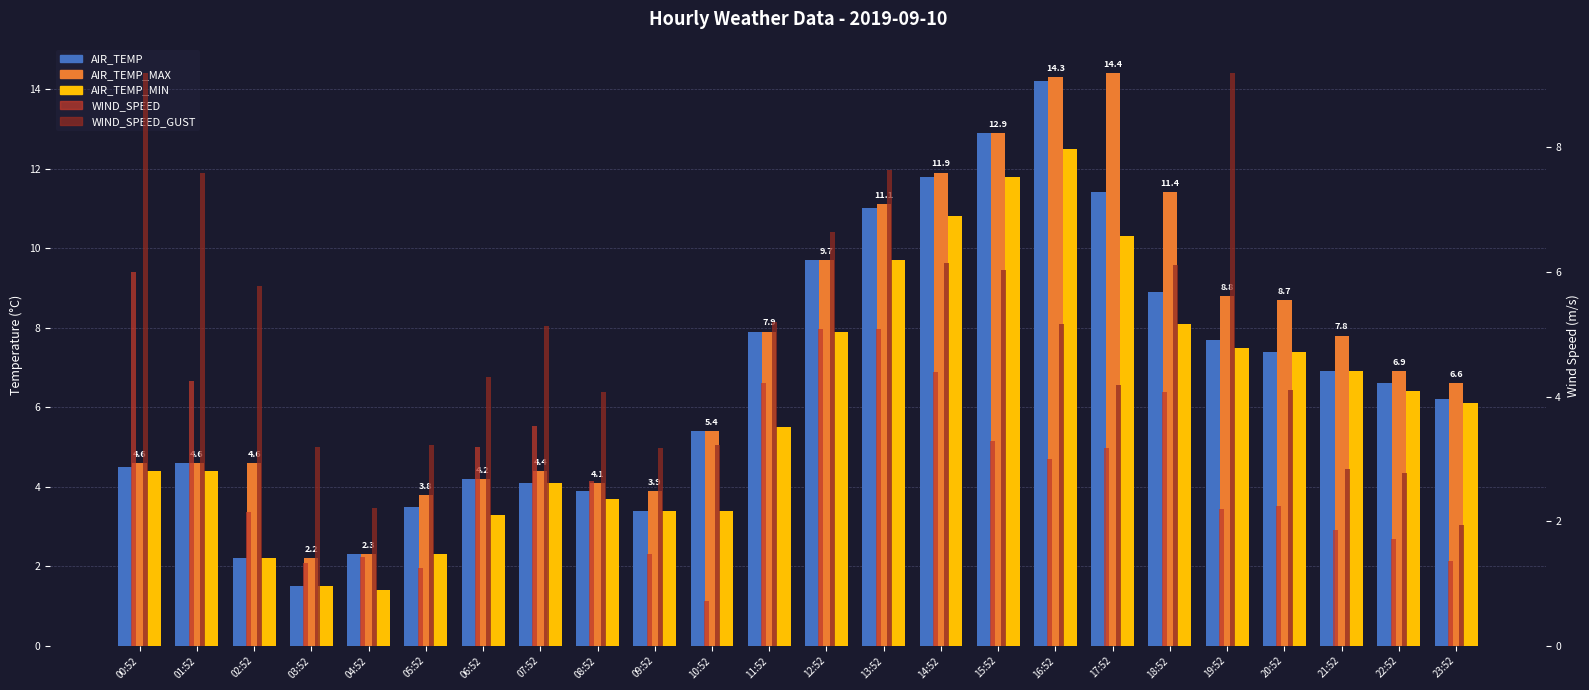

Which series has the largest range (max minus min)?

AIR_TEMP